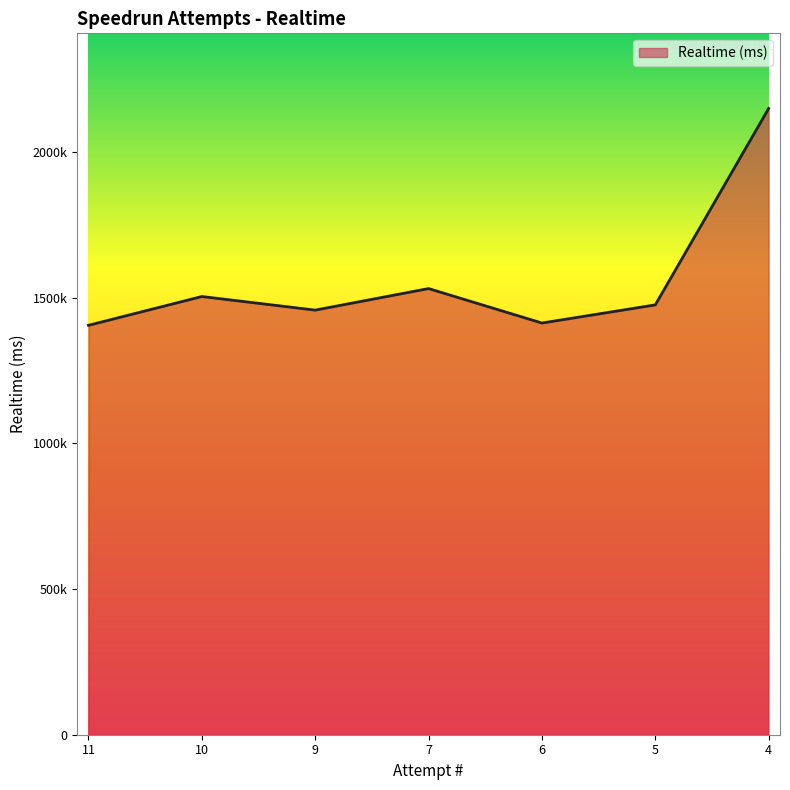

Is this an area chart (filled region under the line)?

Yes